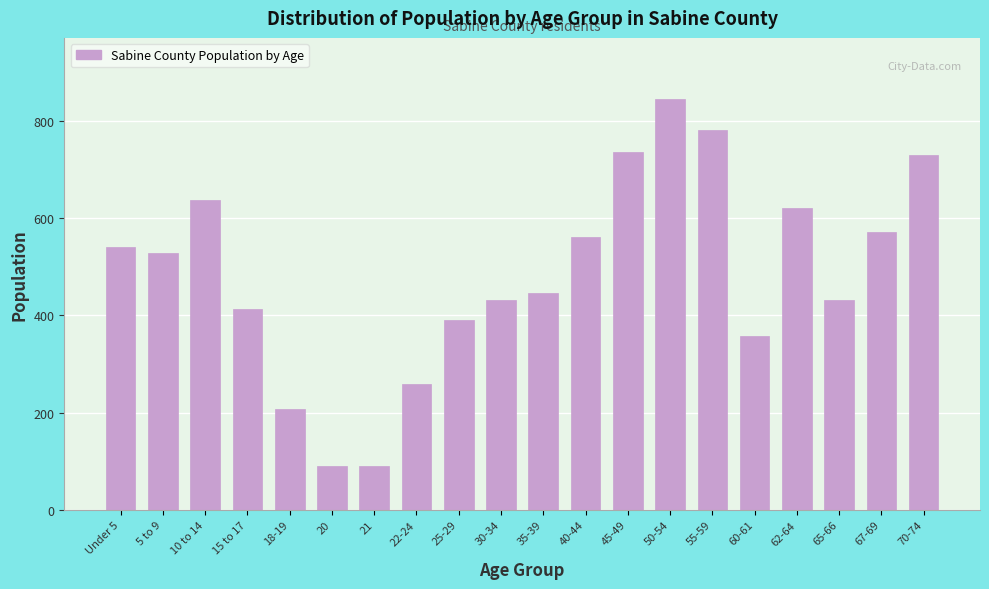

The value at 21 is 157. True or false?

False